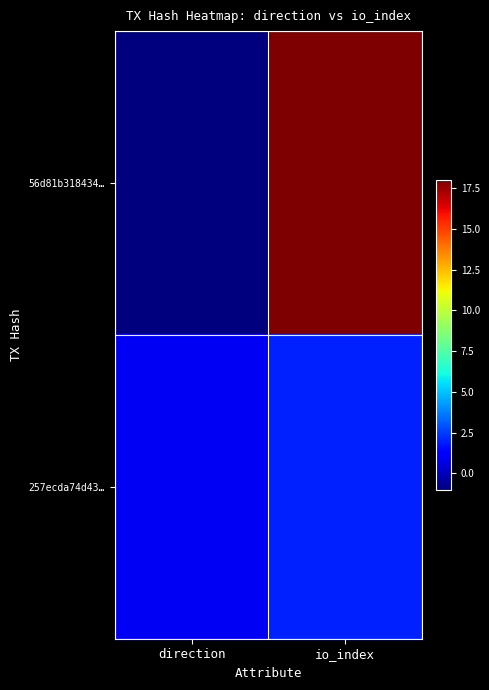

Which has a higher value, io_index or direction?

io_index